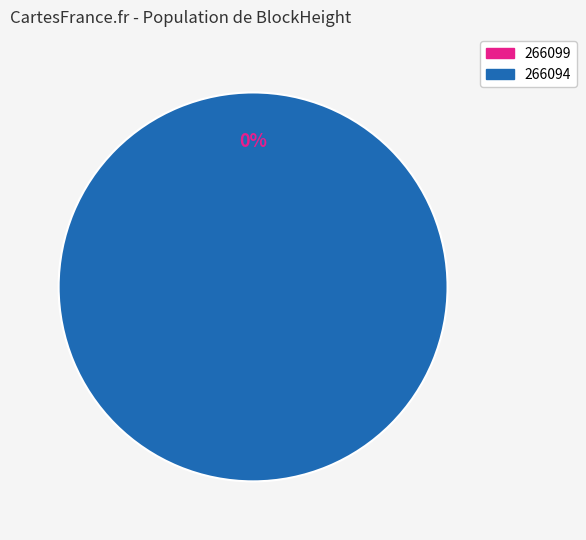

Rank the categories by value from lowest to highest.

266099, 266094